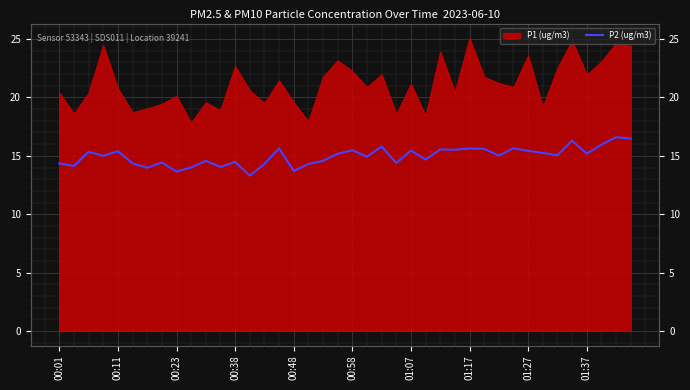

The value at 35 is 10.2. True or false?

False